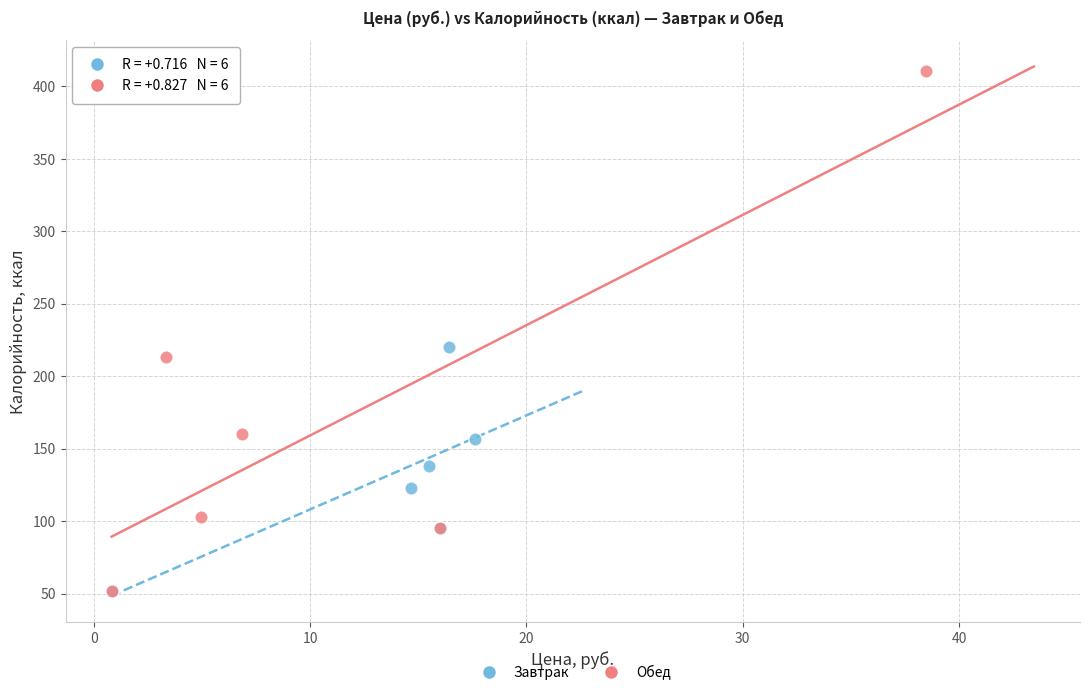

Which series has the largest Y range (max minus min)?

Обед